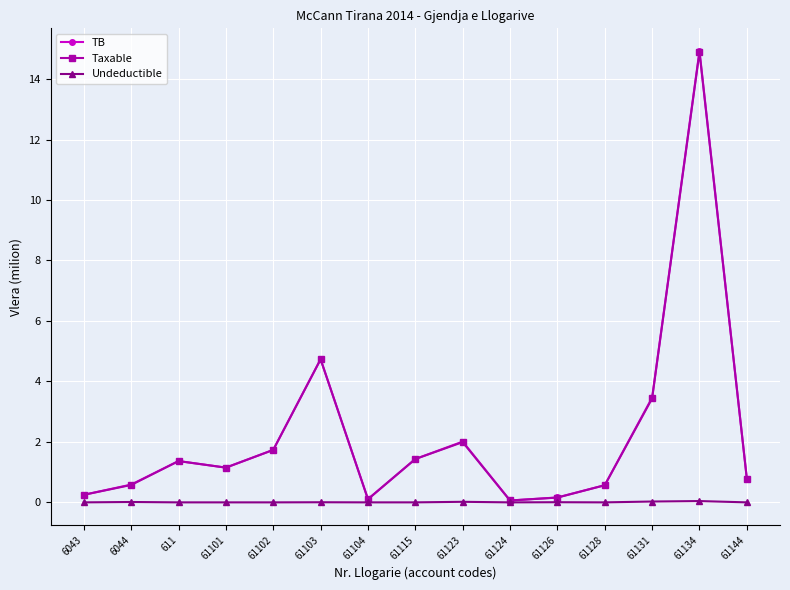

Which category has the highest value in the TB series?

61134